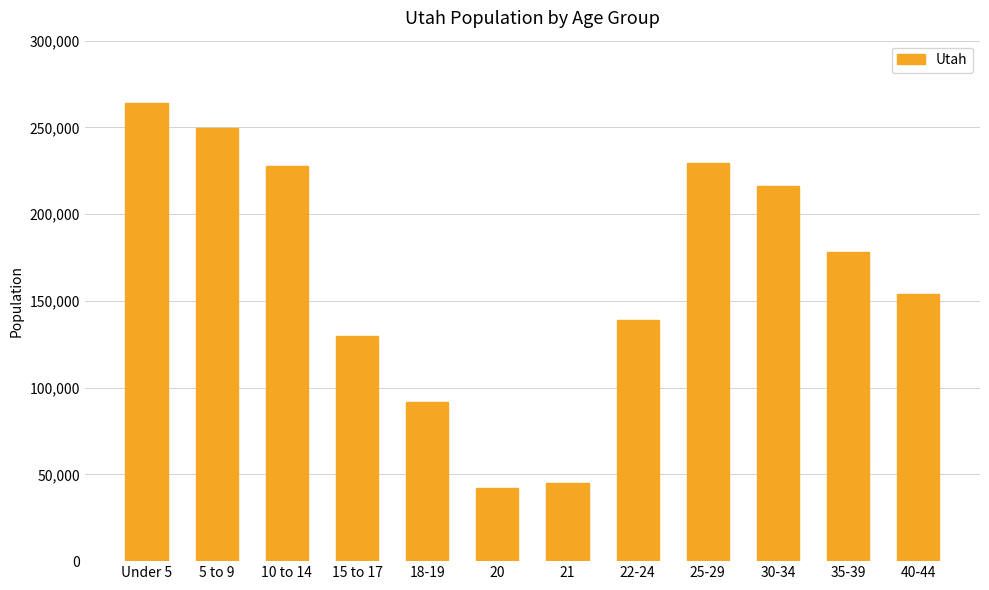

What is the change in value from 15 to 17 to 30-34?

+86553